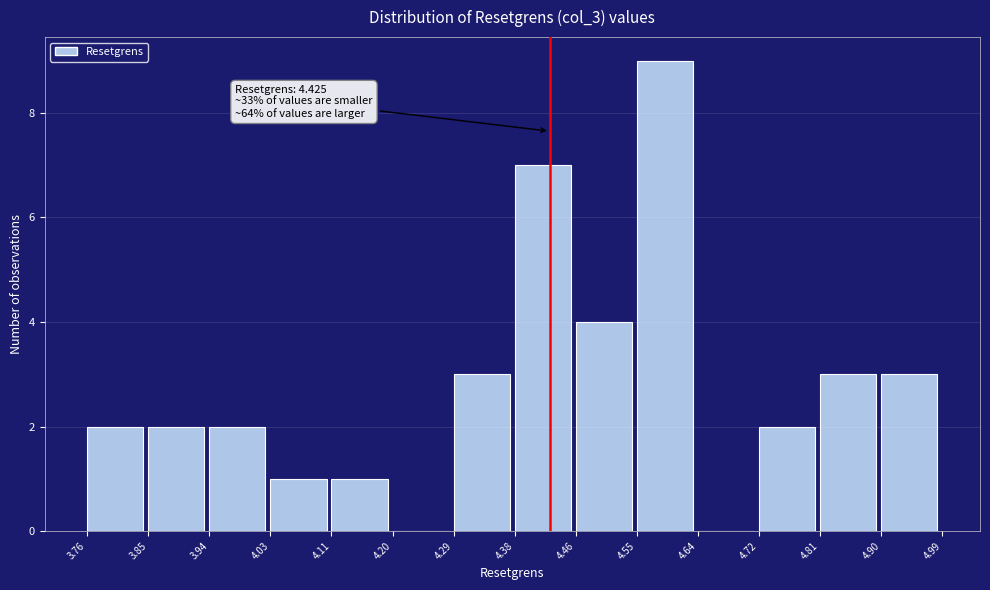

Which range on the x-axis has the tallest bar?

4.55 to 4.64